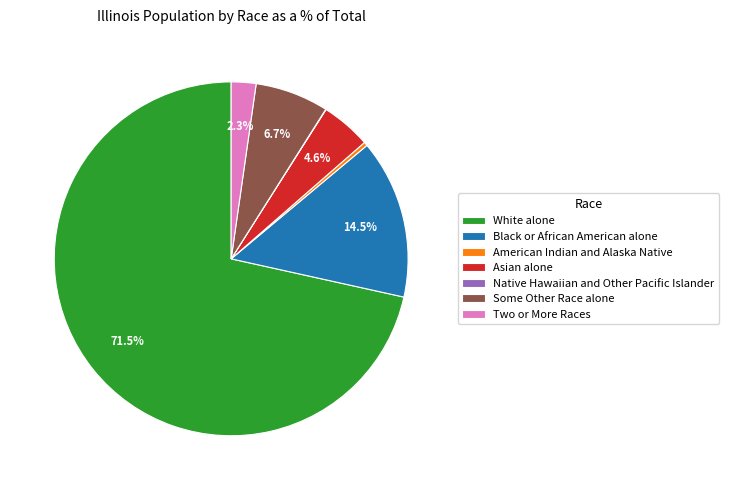

What is the largest slice in the pie chart?

White alone